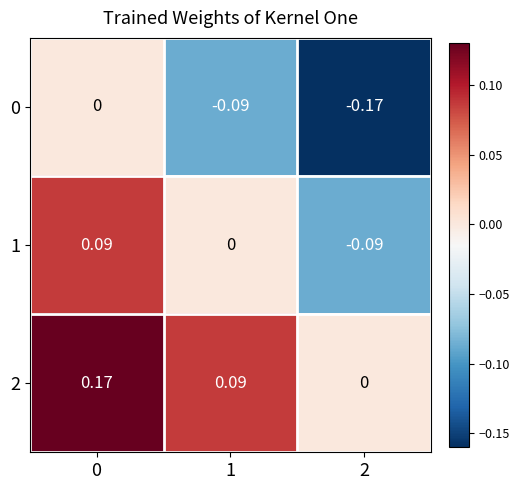

Is the value of 0 at 1 greater than the value of 1 at 1?

No